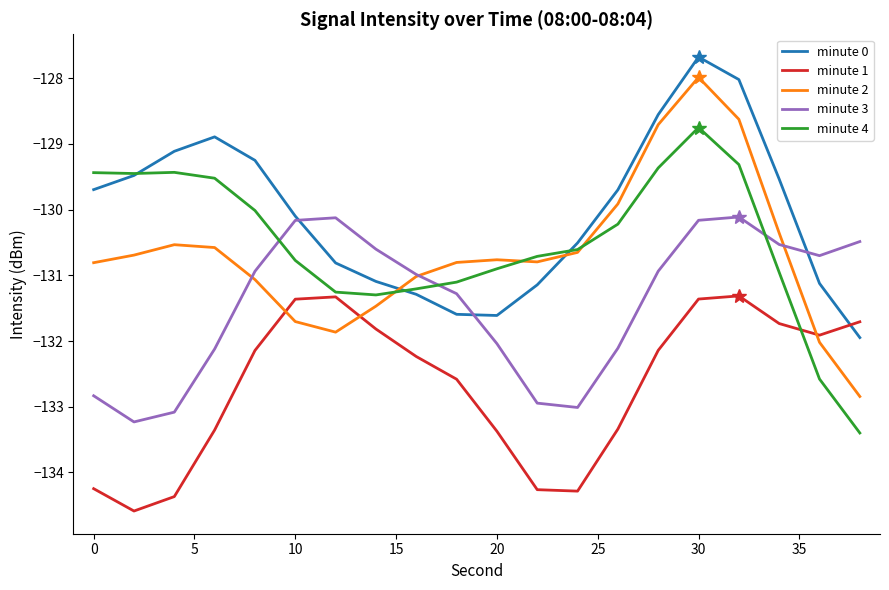

What is the minimum value for minute 0?

-131.9